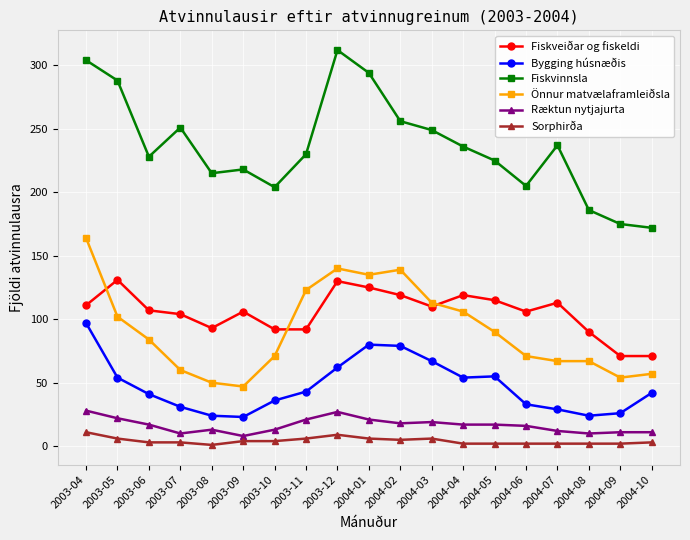

What is the difference between the highest and lowest values at 2004-03?

243